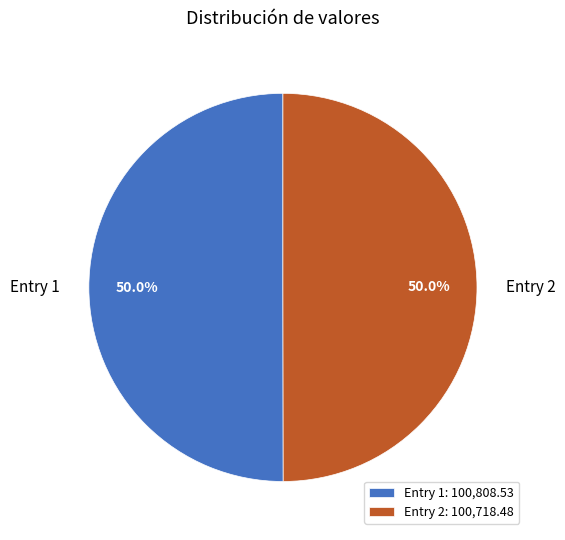

What is the ratio of the value at Entry 1 to the value at Entry 2?

1.0